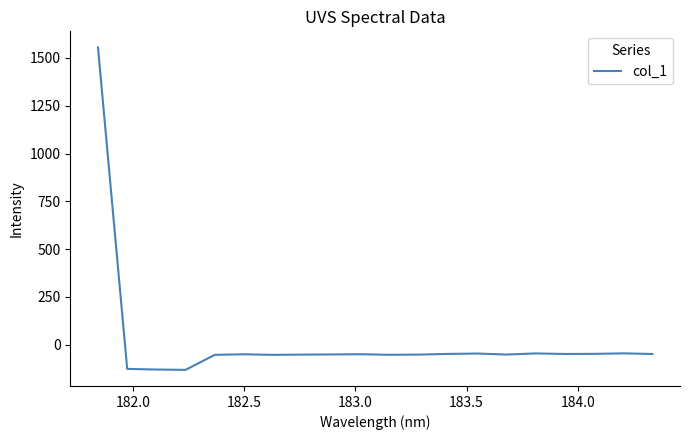

What is the greatest value displayed?

1555.0